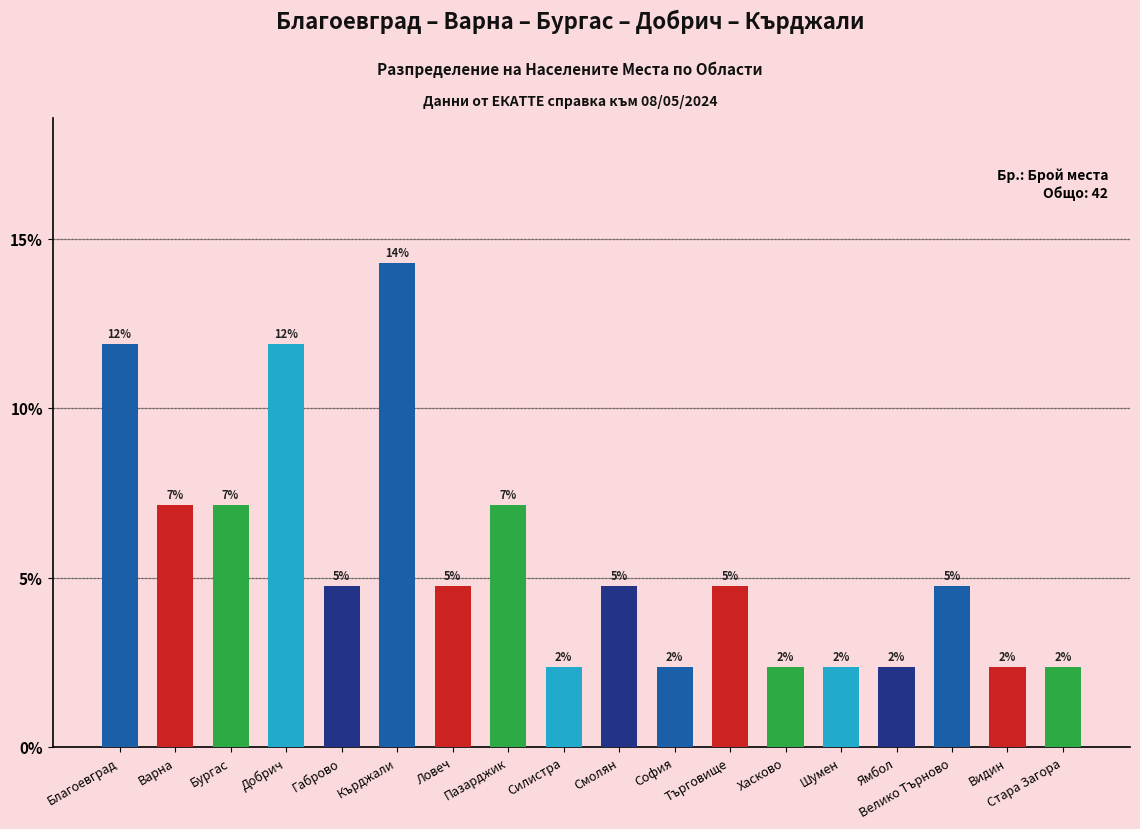

What is the average value?

5.6